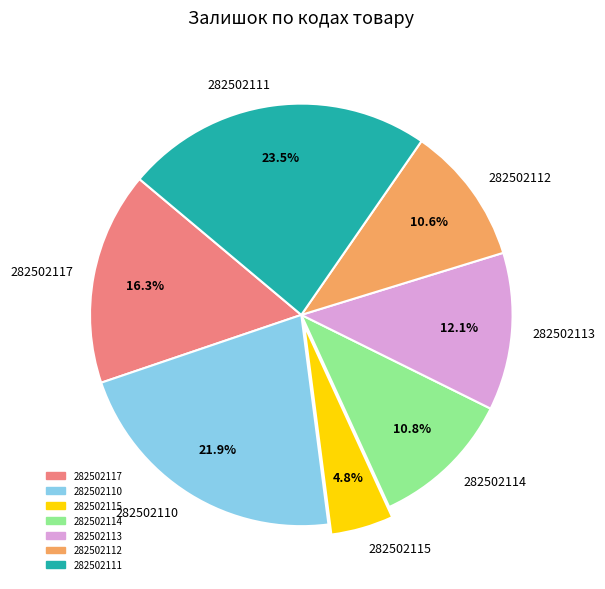

To the nearest percent, what percentage of the pie is 282502112?

11%